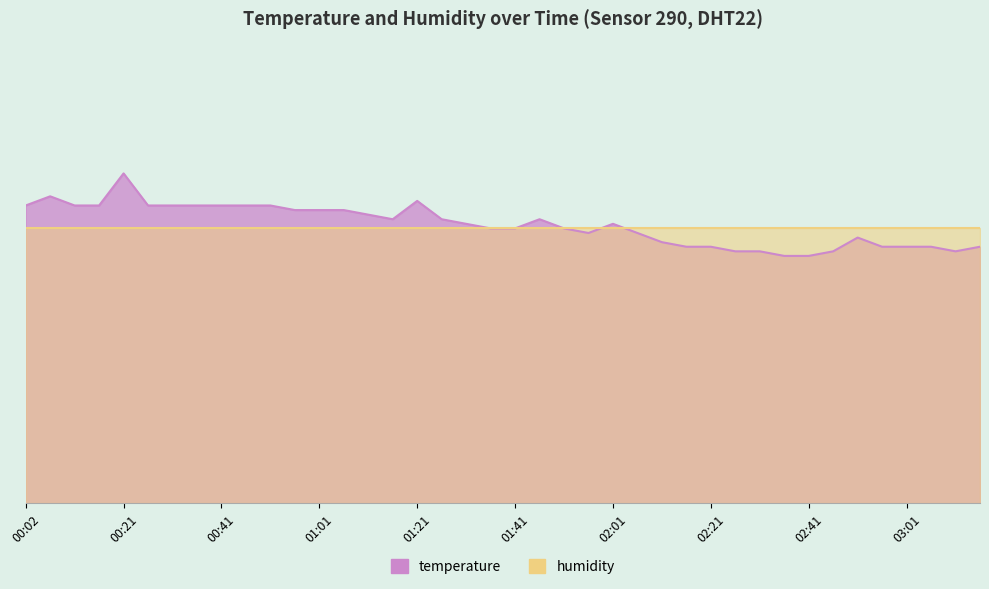

True or false: the data shows 1.3 at 00:51.

False